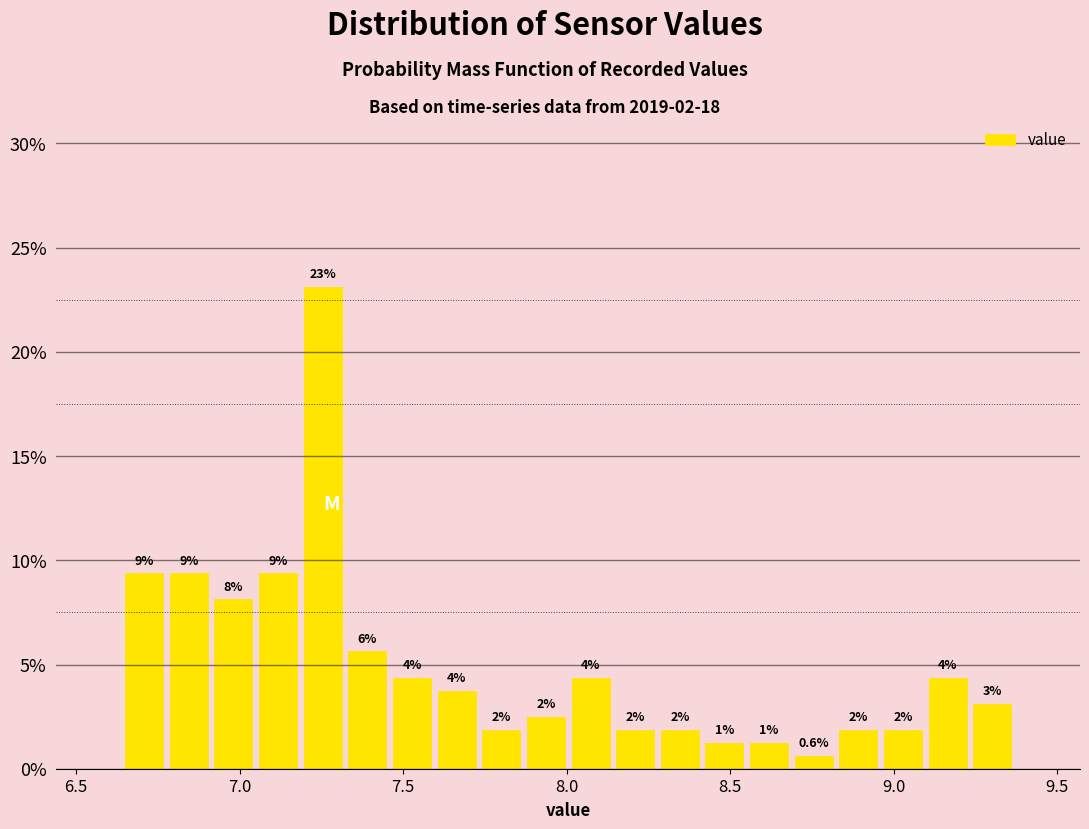

Read against the x-axis, roughly where is the centre of the tallest bar?

7.25